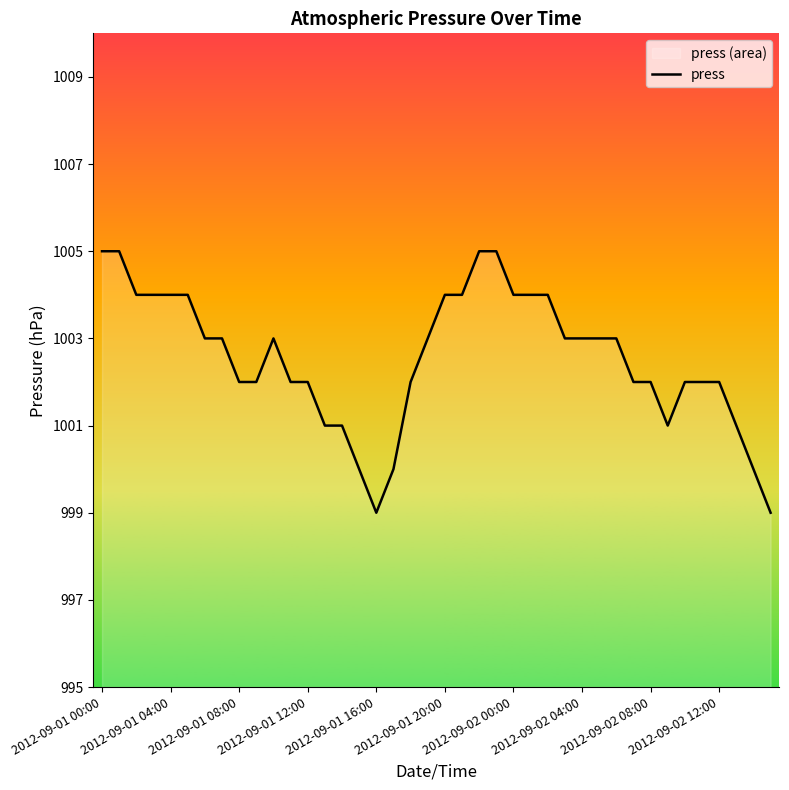

At which category does the chart reach its peak across all series?

2012-09-01 00:00